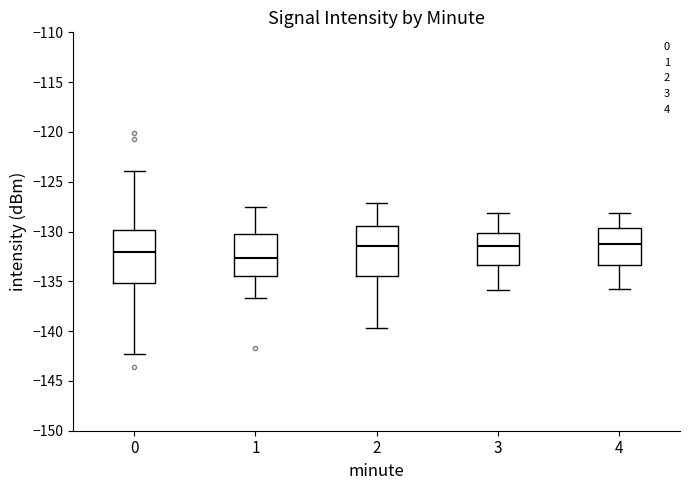

Where is the upper edge of the box at x = 1 on the y-axis? The values are not printed on the chart, so give them approximately, as read against the axis.

-130.0